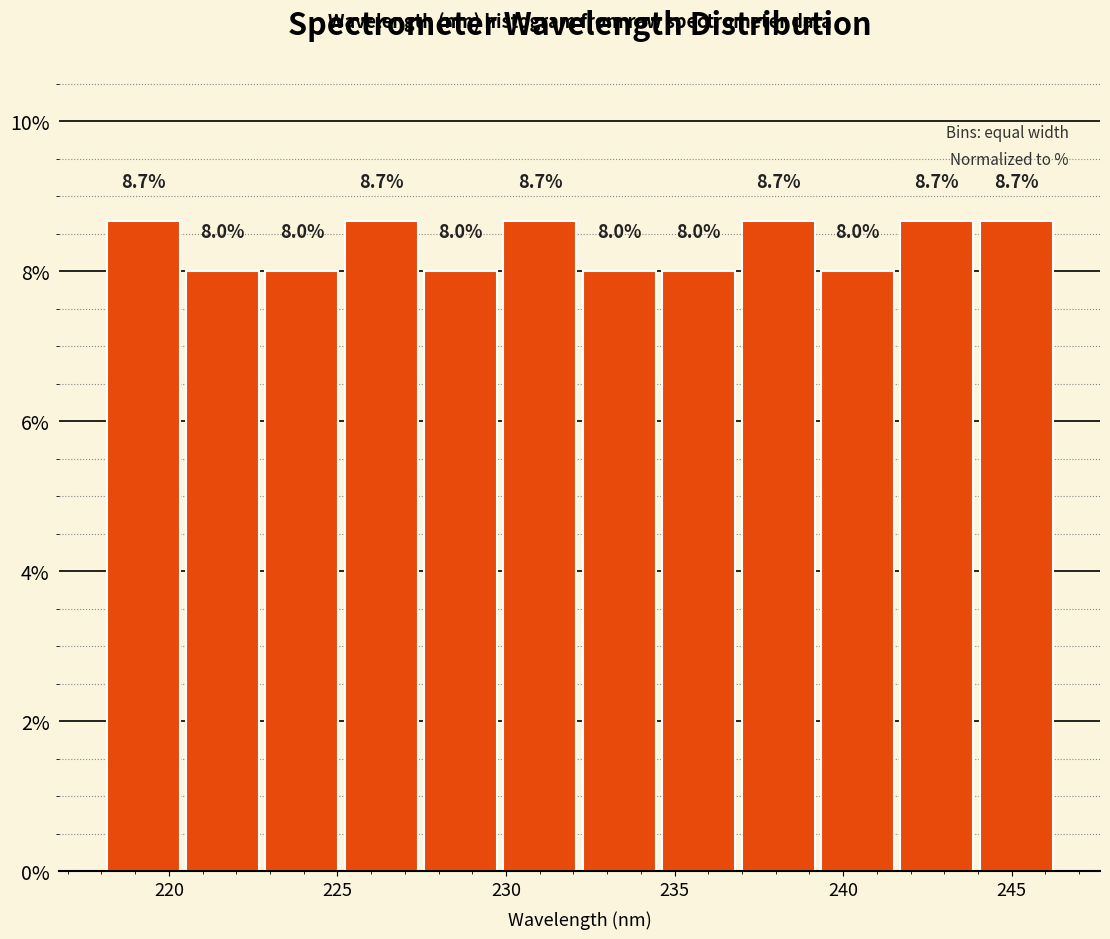

How tall is the bar that spans 227.5 to 230.0 on the x-axis? The bar edges are not printed on the chart, so give them approximately, as read against the axis.

8.0